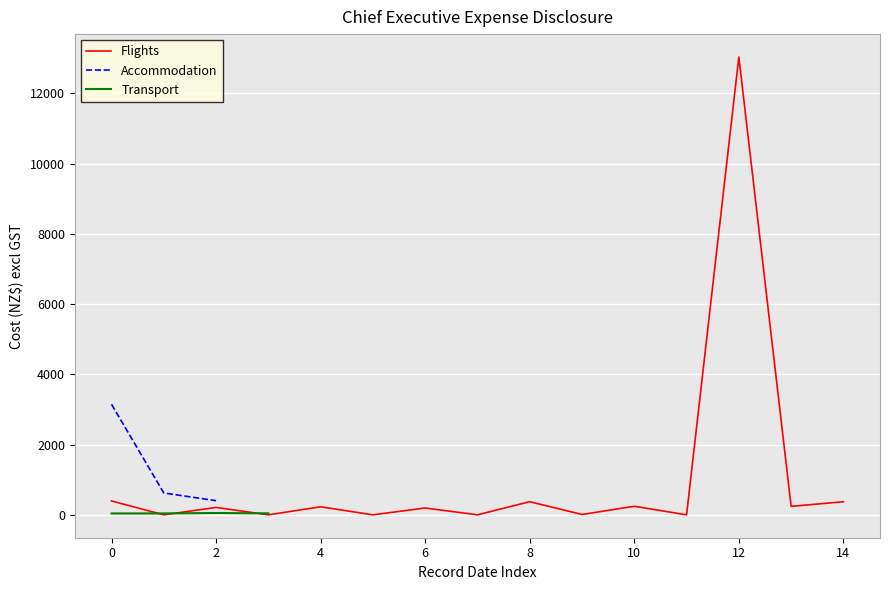

True or false: Flights and Accommodation cross at least once.

False